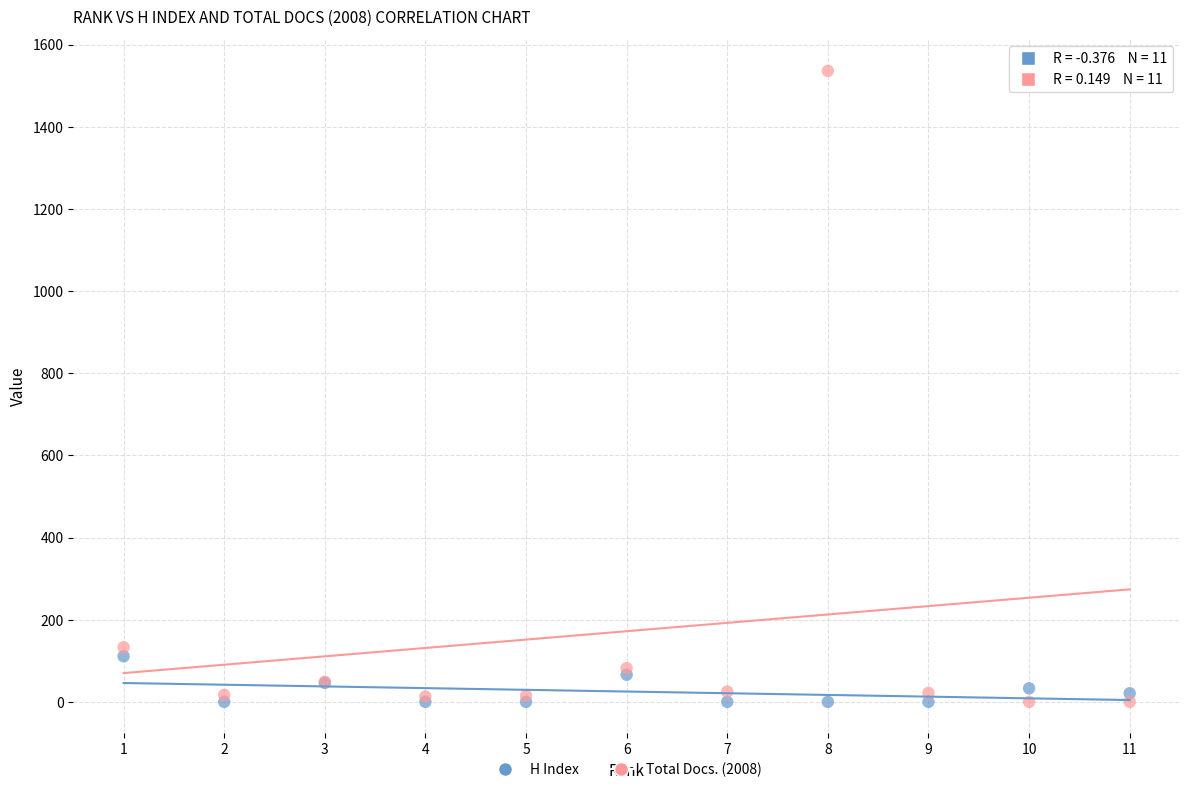

What is the X range (max minus min) for the scatter plot?

10